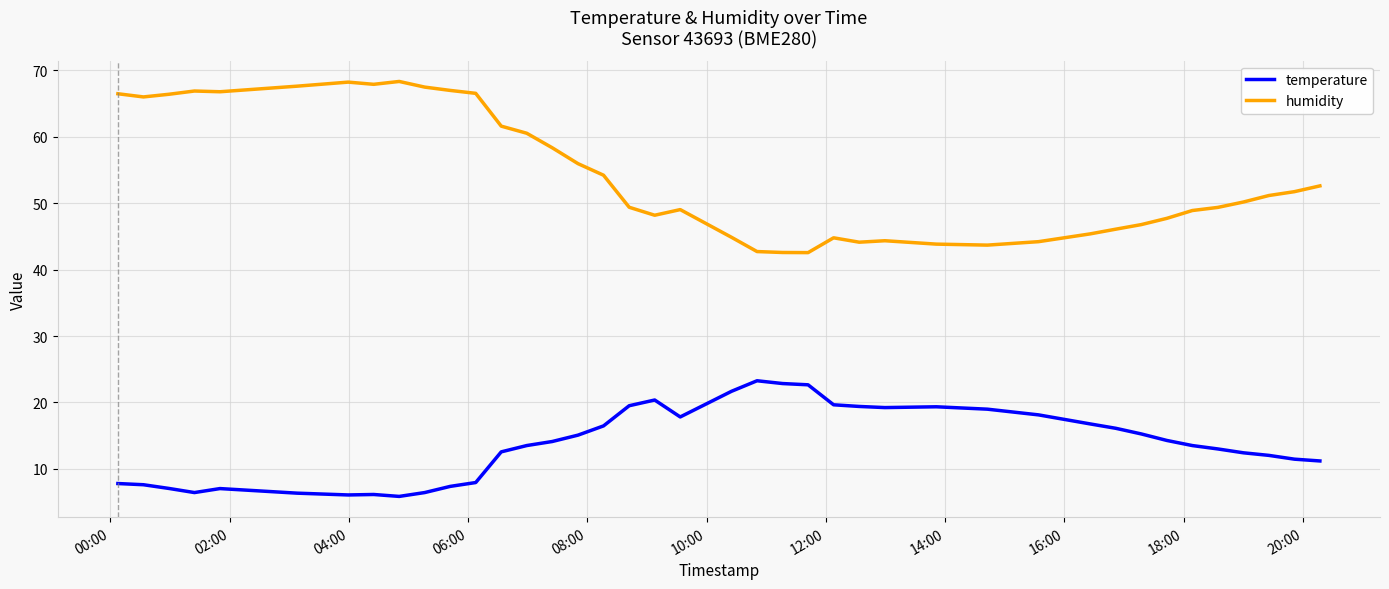

What is the difference between the maximum and minimum values in the temperature series?

17.4